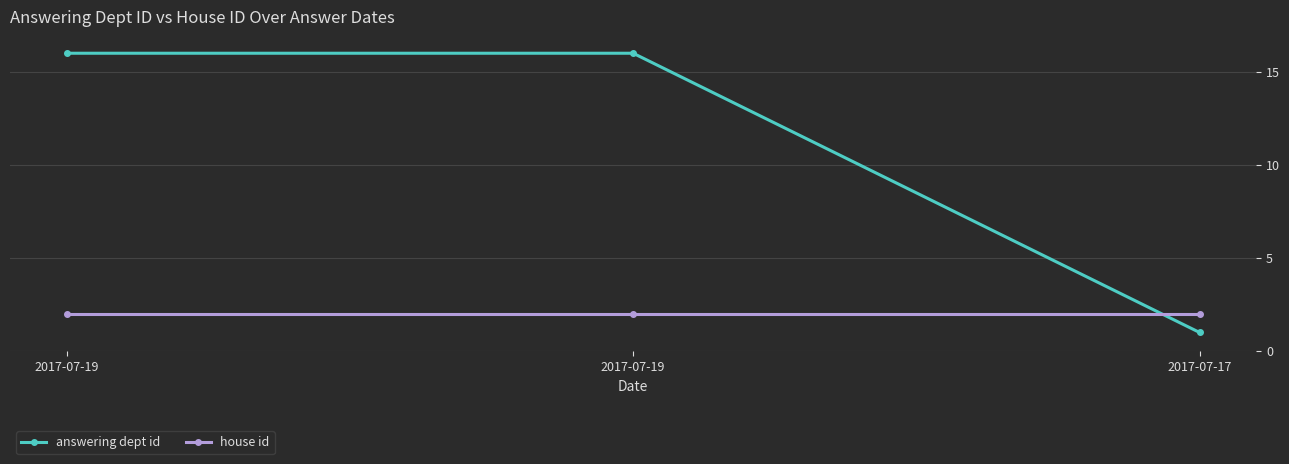

Which category has the highest value across all series?

2017-07-19